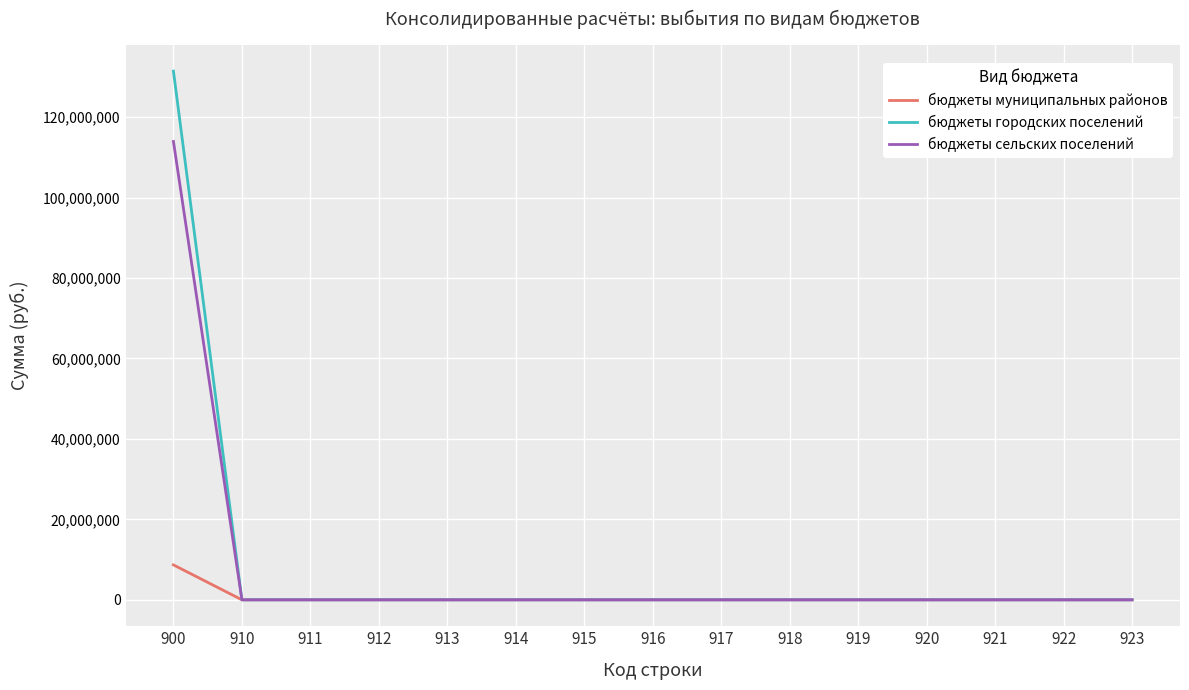

Which series has the largest range (max minus min)?

бюджеты городских поселений